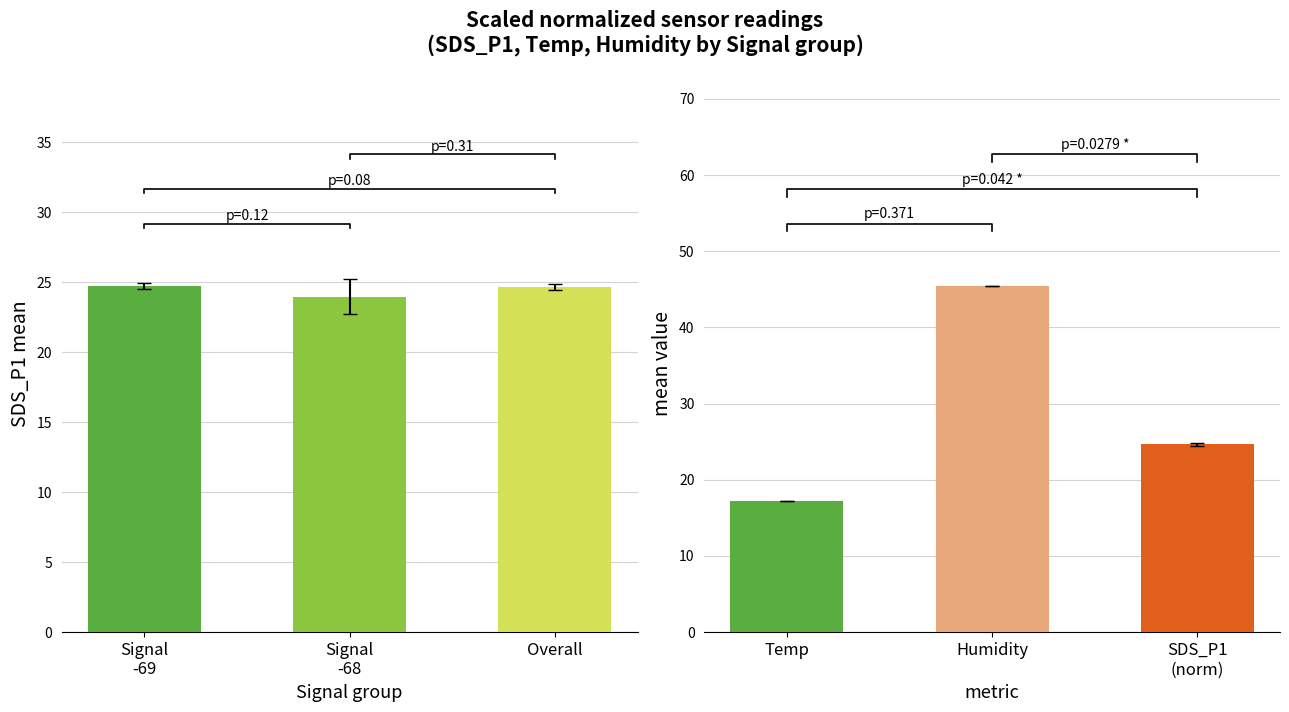

What is the maximum value shown in the chart?

45.4